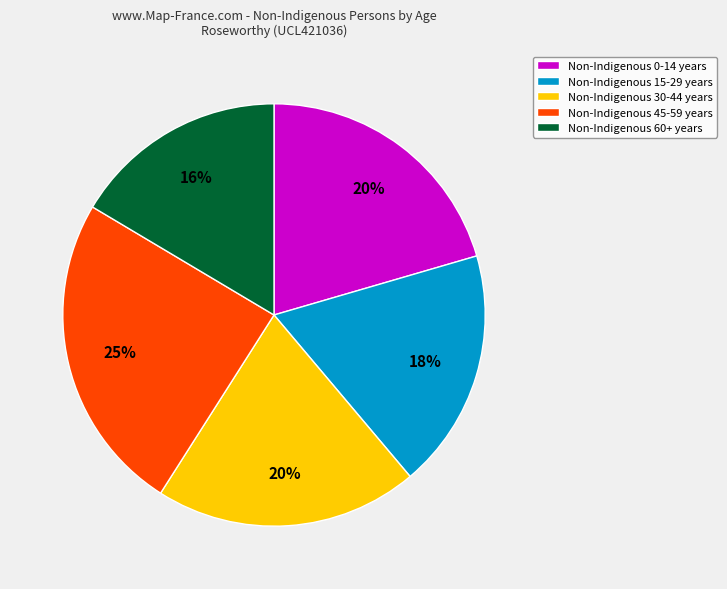

Is there any slice that represents more than half of the pie?

No